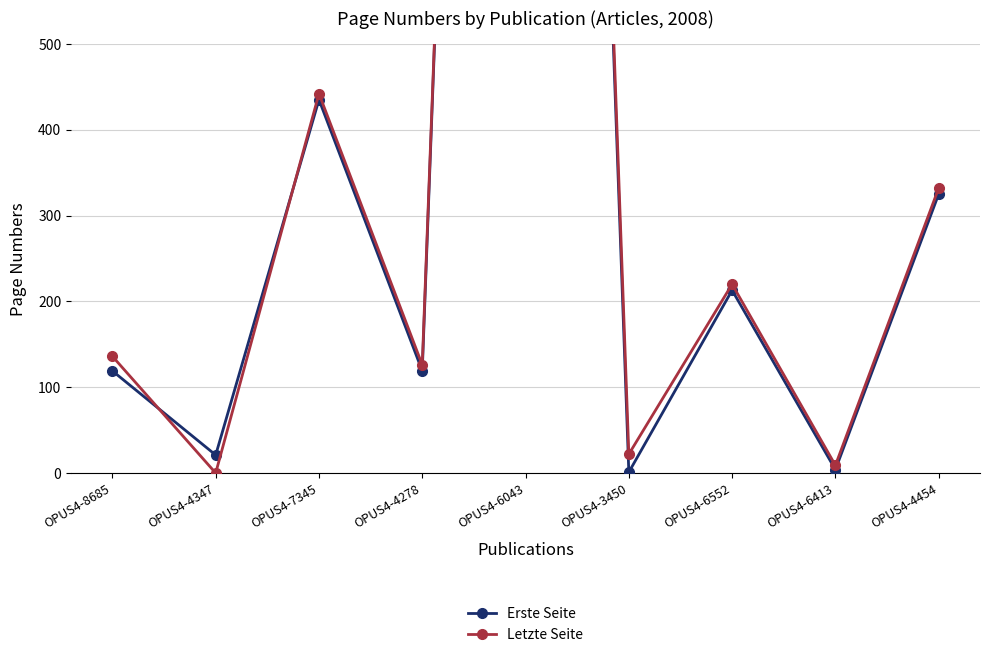

Reading left to right, extract all data points from this chart.

Erste Seite: 119	21	435	119	3325	1	213	4	325
Letzte Seite: 136	0	442	126	3328	22	220	9	332